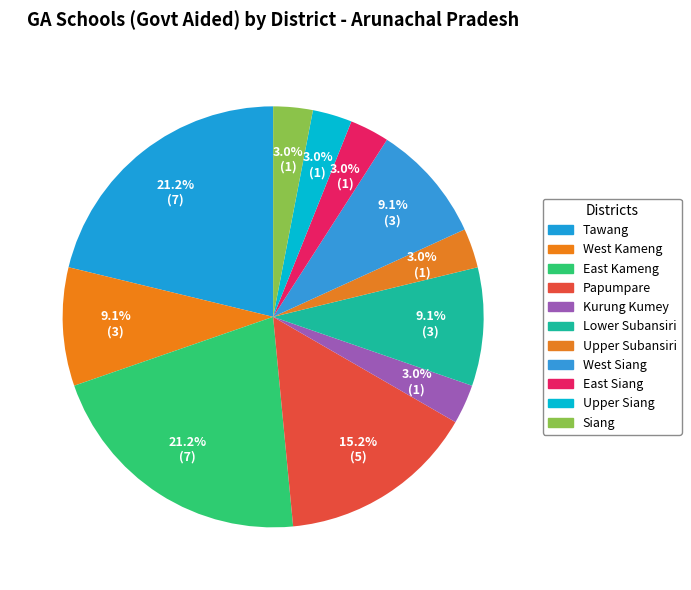

The Tawang slice represents 11% of the pie. True or false?

False